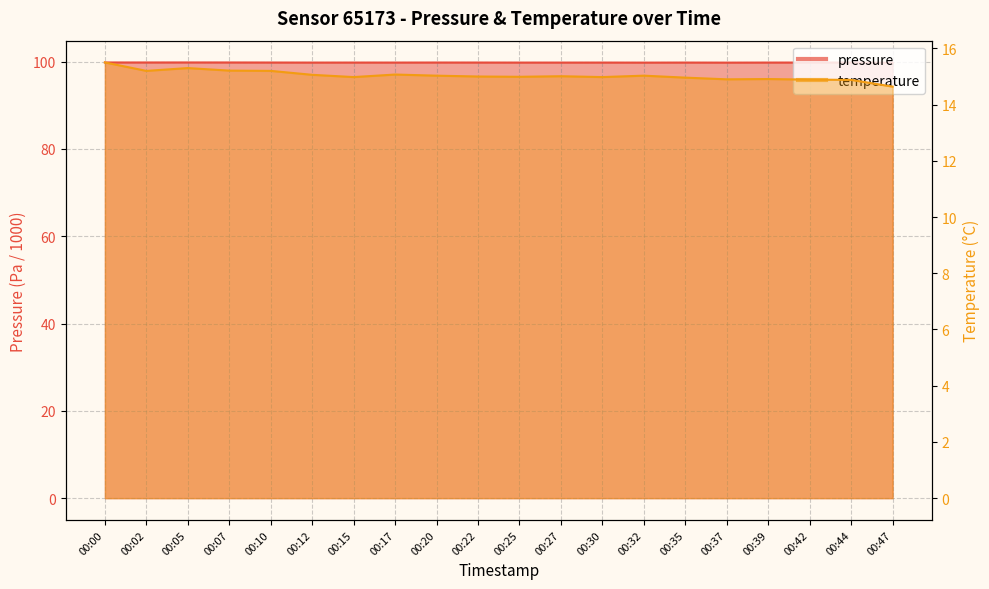

How many lines are shown in the chart?

2